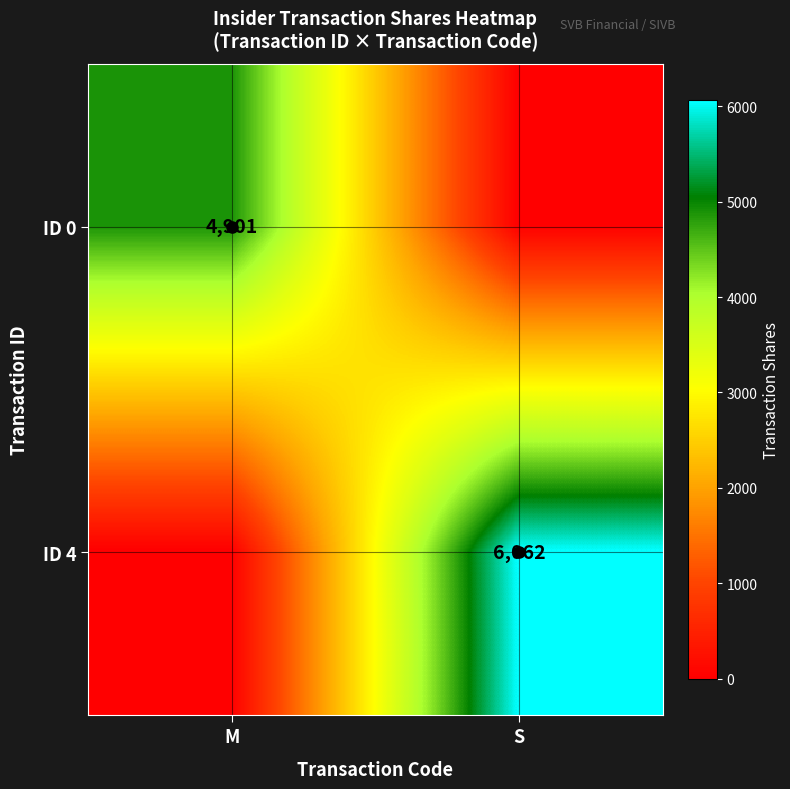

Is it true that ID 0 equals 4901 at M?

True